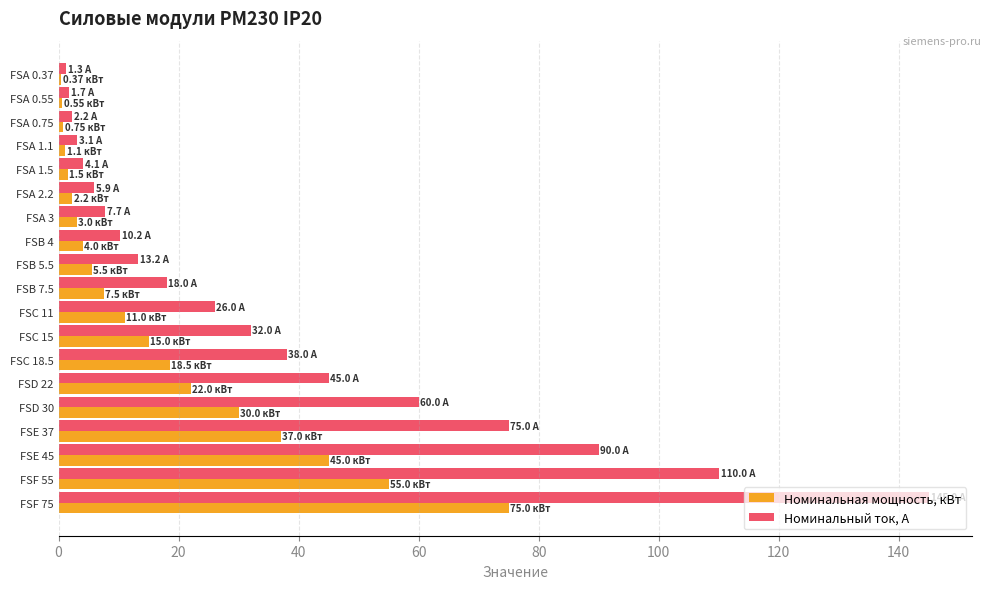

Which series has the largest total across all categories?

Номинальный ток, А